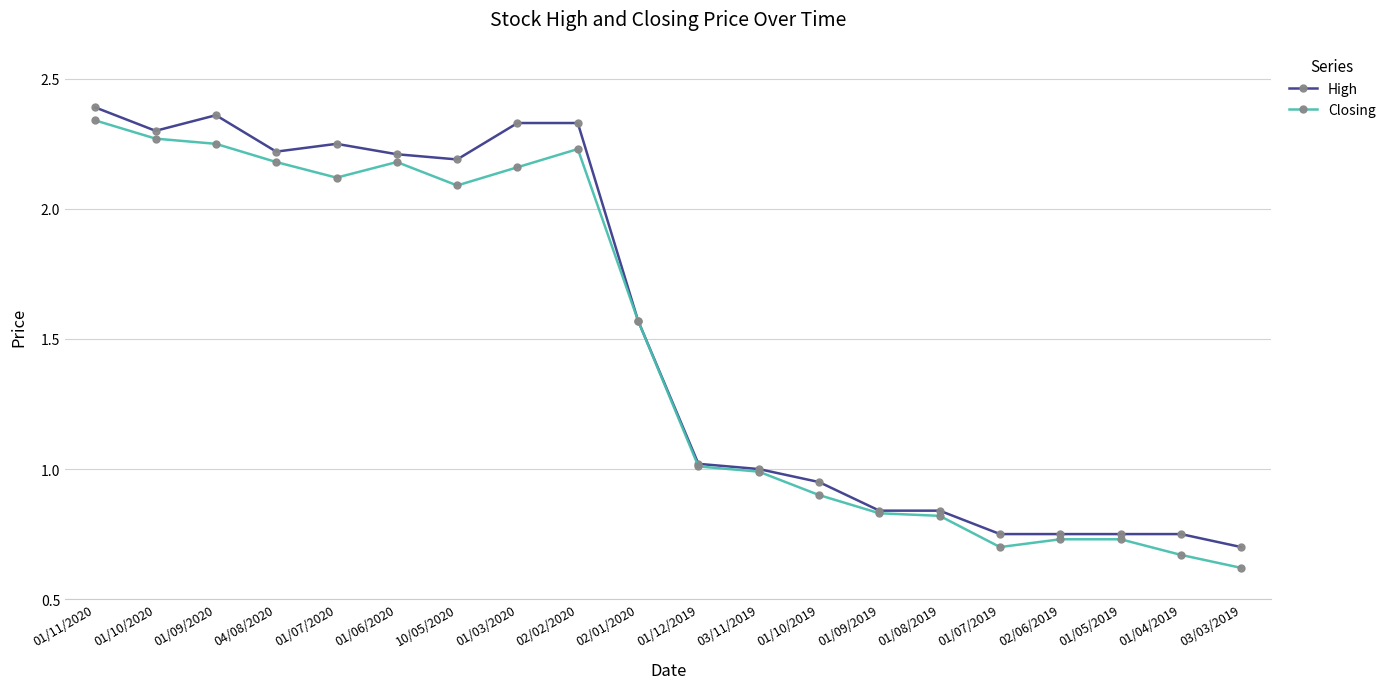

What is the smallest value displayed?

0.6